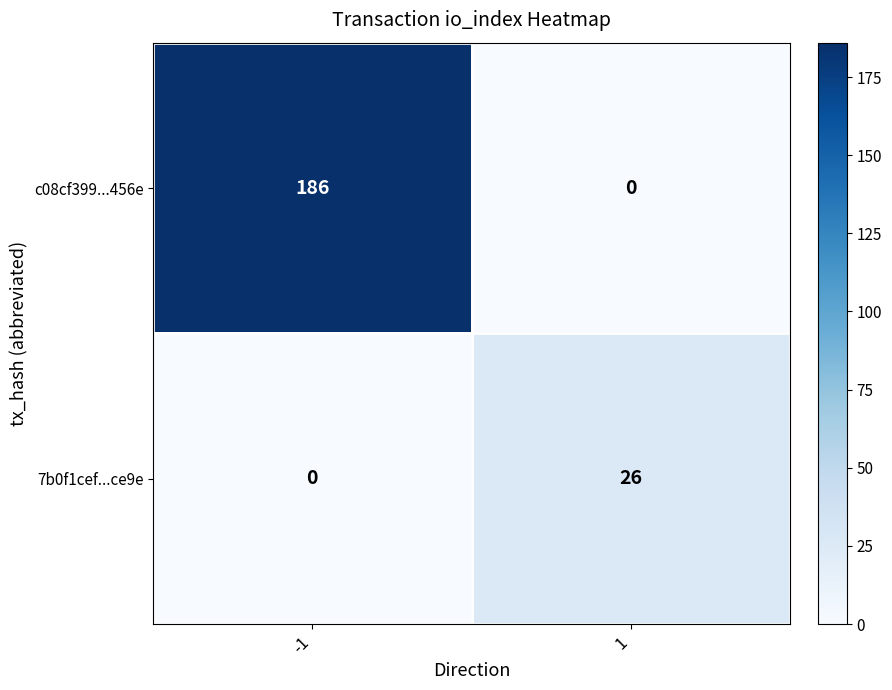

What is the maximum value shown in the chart?

186